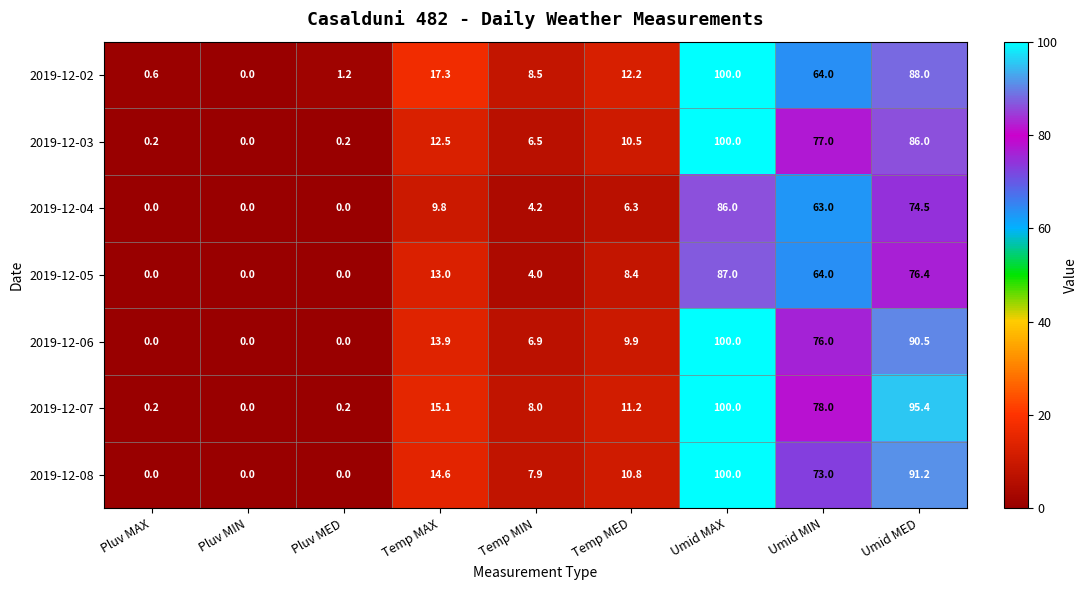

Count the number of data series in this chart.

7